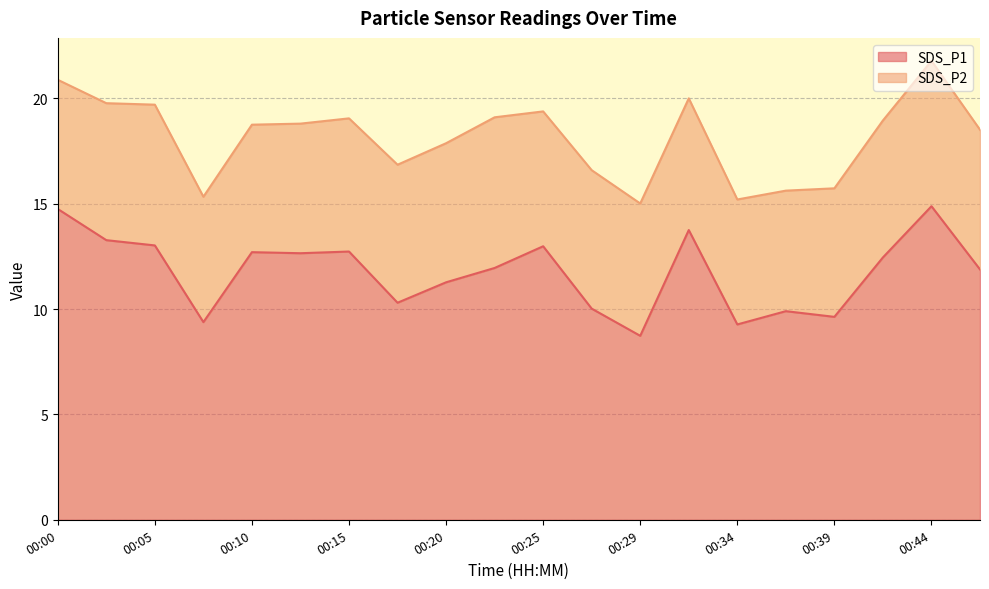

What is the value of the 6th point from the left?

12.7